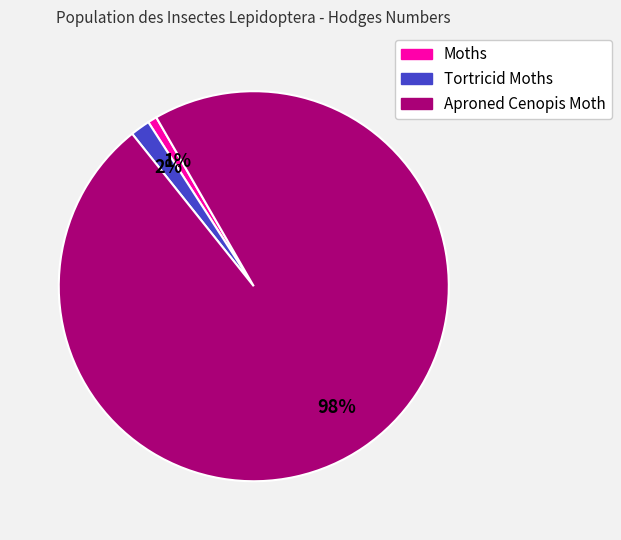

Is it true that Moths is 1% of the pie?

True